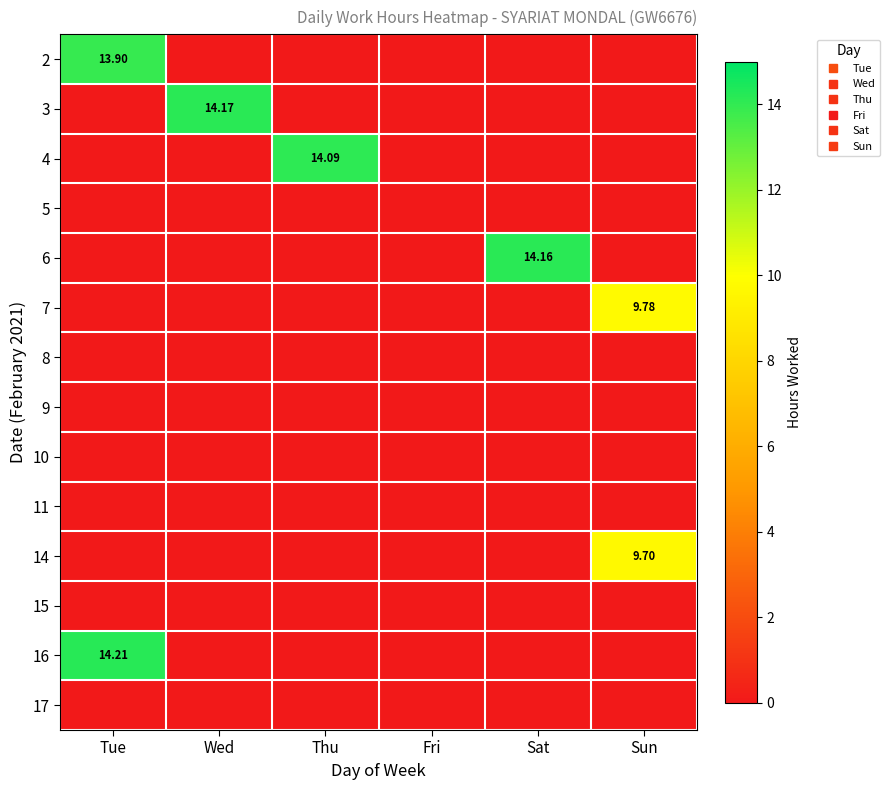

Which category has the highest value in the 8 series?

Tue